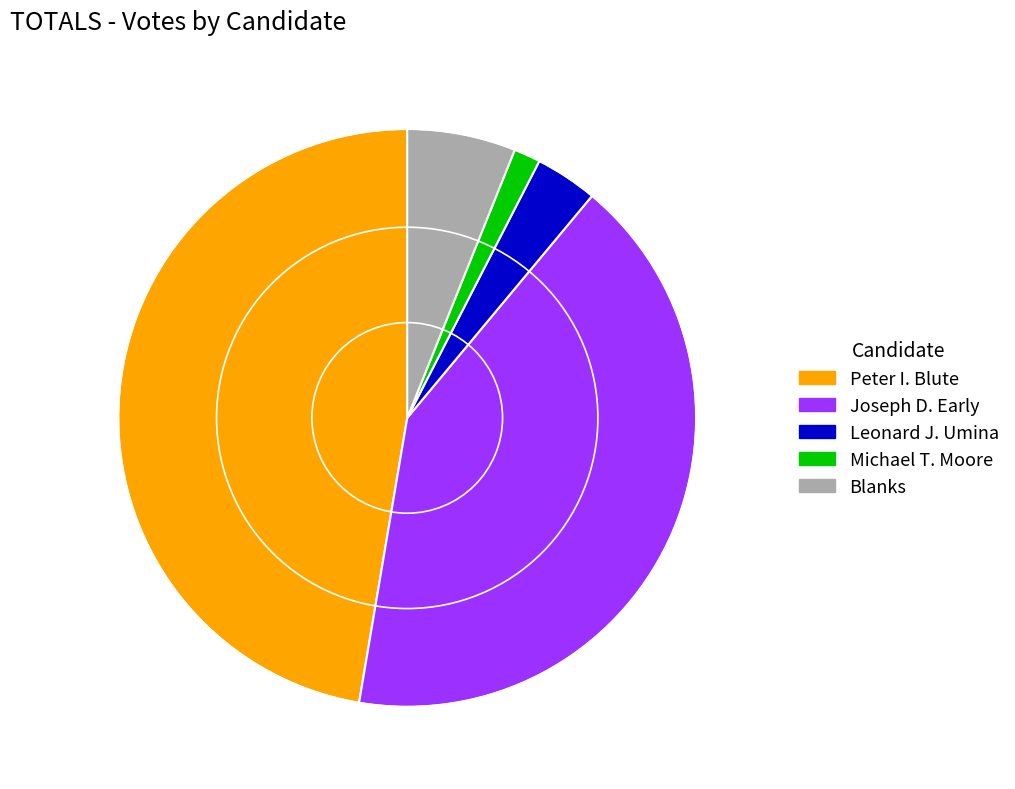

Combined, do Leonard J. Umina and Joseph D. Early account for over 50%?

No